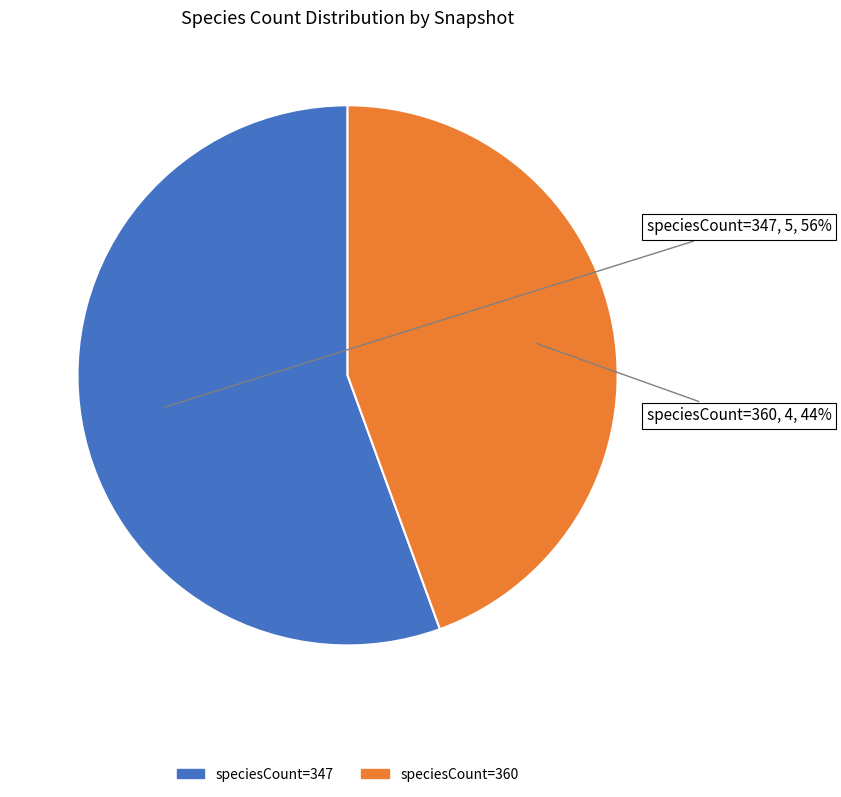

What is the majority slice?

speciesCount=347